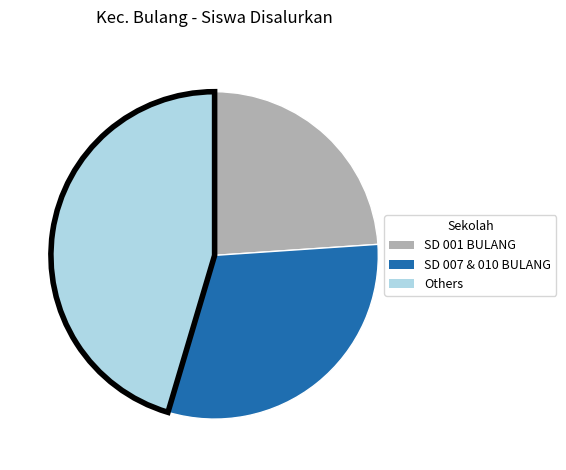

What is the largest slice in the pie chart?

Others